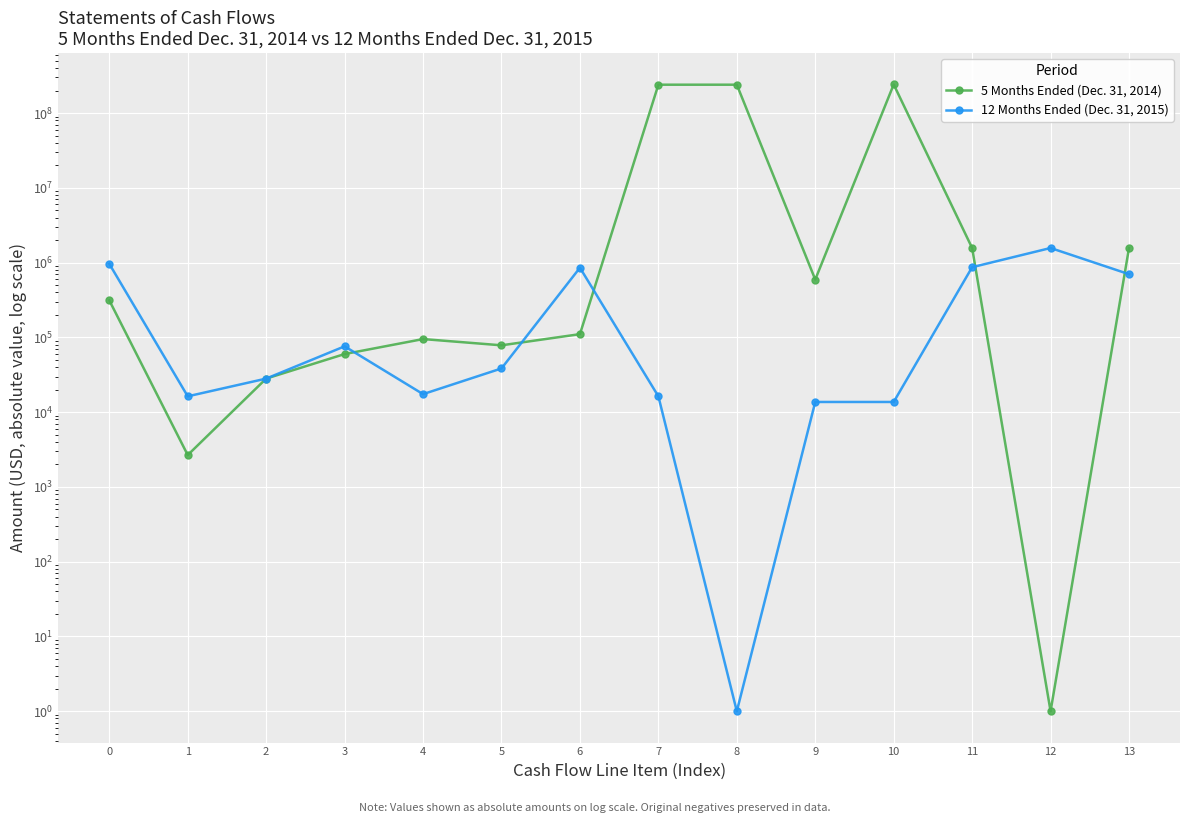

List the labels in order of 12 Months Ended (Dec. 31, 2015) value, largest first.

12, 0, 11, 6, 13, 3, 5, 2, 4, 1, 7, 9, 10, 8